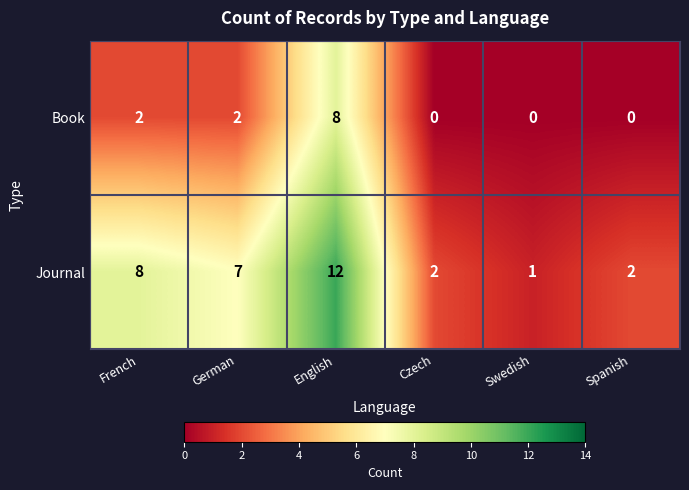

Count the number of categories in the chart.

6